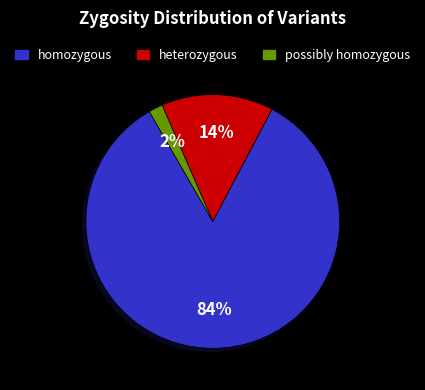

To the nearest percent, what is the difference between the largest and smallest slice percentages?

82%